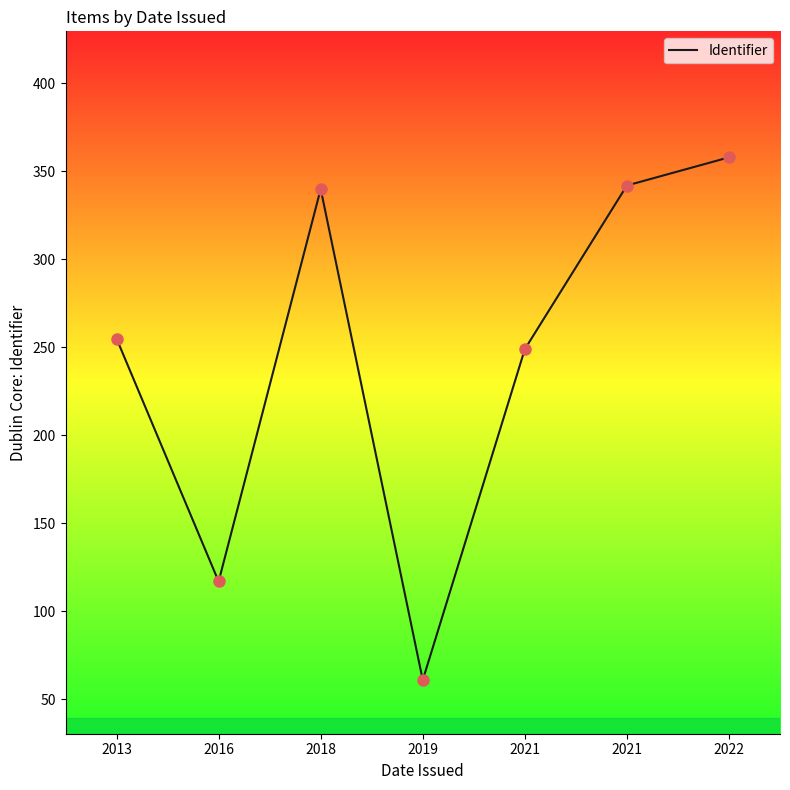

What is the ratio of the value at 2013 to the value at 2019?

4.2